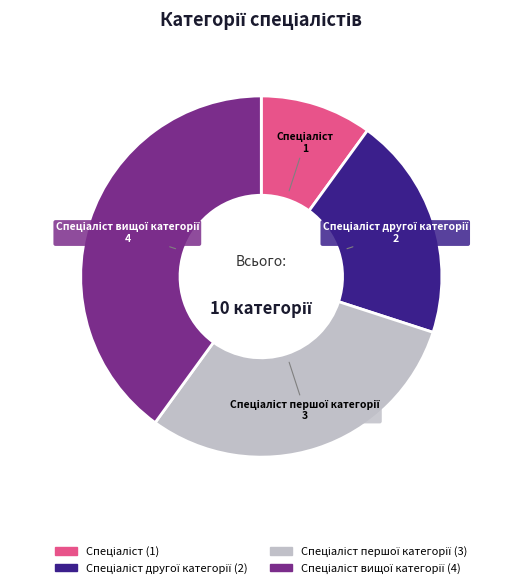

How many segments does this pie chart have?

4